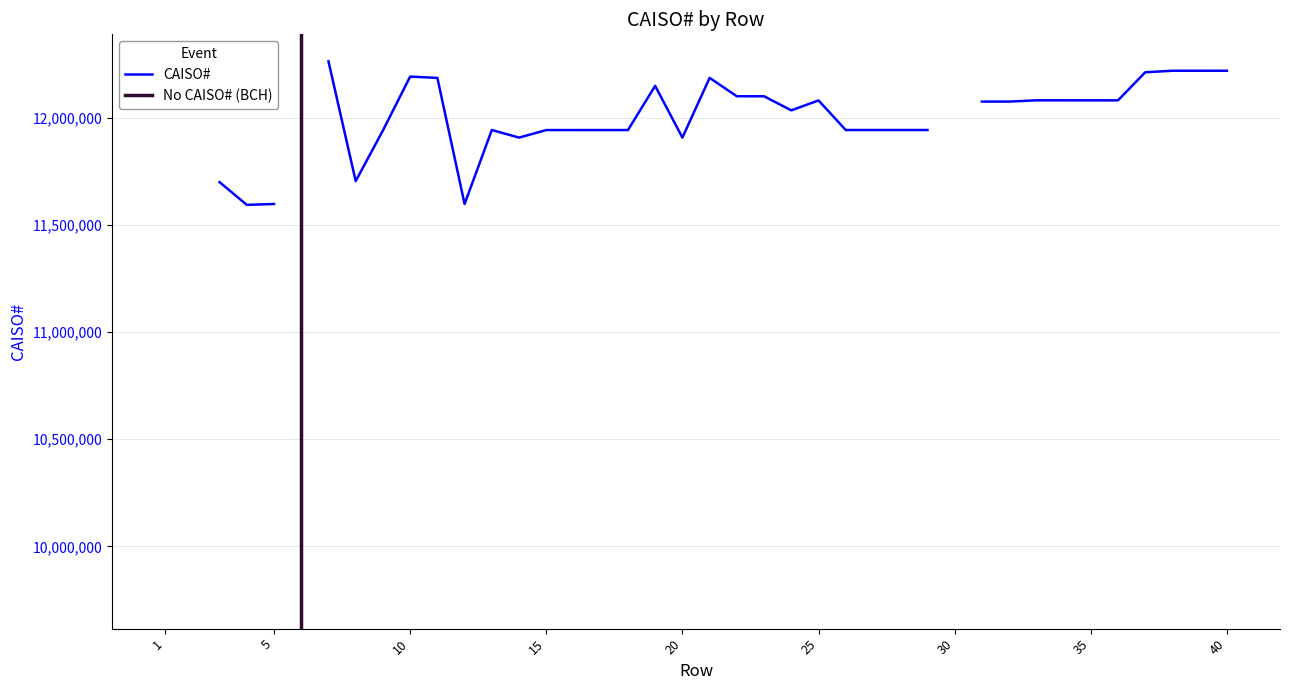

How many lines are shown in the chart?

1